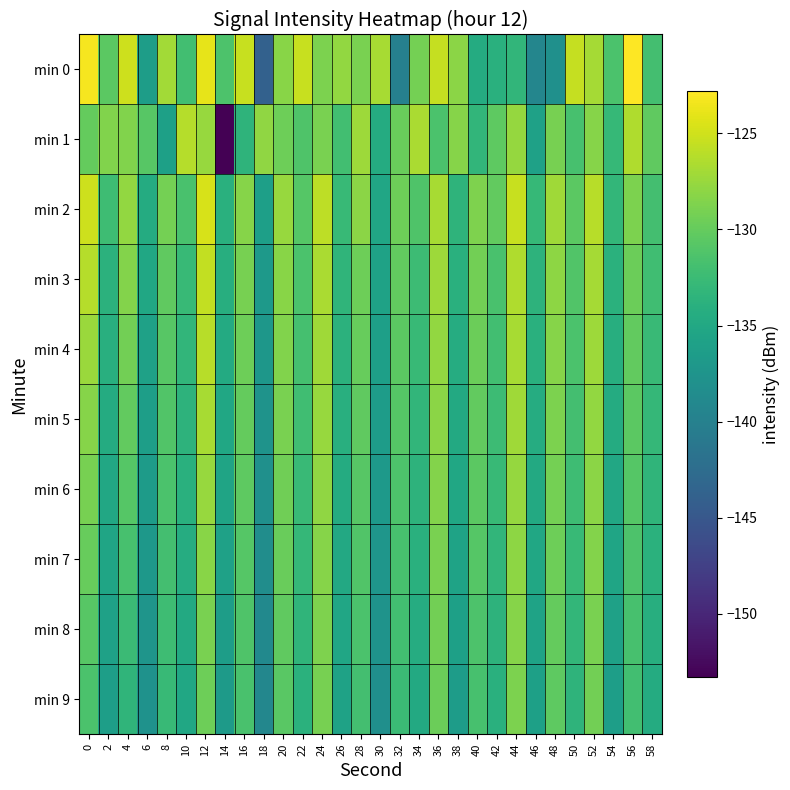

Reading left to right, transcribe all the data shown in this chart.

min 0: 0=-123.3	2=-130.4	4=-125.1	6=-136.3	8=-127.0	10=-132.0	12=-123.9	14=-131.4	16=-125.4	18=-143.9	20=-128.2	22=-125.4	24=-128.9	26=-127.8	28=-129.0	30=-126.7	32=-140.0	34=-129.1	36=-125.5	38=-128.1	40=-134.6	42=-134.0	44=-133.2	46=-139.4	48=-138.1	50=-125.5	52=-126.9	54=-131.4	56=-122.8	58=-131.9
min 1: 0=-130.1	2=-128.6	4=-128.6	6=-130.7	8=-136.0	10=-126.2	12=-127.5	14=-153.3	16=-133.4	18=-127.9	20=-129.5	22=-131.2	24=-128.9	26=-132.1	28=-127.3	30=-134.6	32=-129.8	34=-126.7	36=-131.5	38=-128.3	40=-133.2	42=-130.4	44=-127.6	46=-135.8	48=-129.1	50=-131.7	52=-128.4	54=-132.9	56=-126.5	58=-130.2
min 2: 0=-125.1	2=-132.3	4=-127.8	6=-134.5	8=-129.2	10=-131.6	12=-124.7	14=-133.9	16=-128.4	18=-136.1	20=-127.5	22=-130.8	24=-125.9	26=-132.7	28=-128.1	30=-135.3	32=-129.6	34=-131.2	36=-126.8	38=-133.5	40=-128.7	42=-130.1	44=-125.4	46=-132.9	48=-127.2	50=-130.5	52=-126.1	54=-133.1	56=-128.8	58=-131.9
min 3: 0=-126.2	2=-133.7	4=-128.5	6=-135.1	8=-130.3	10=-132.8	12=-125.6	14=-134.2	16=-129.1	18=-136.8	20=-128.2	22=-131.4	24=-126.7	26=-133.3	28=-129.5	30=-135.7	32=-130.1	34=-132.4	36=-127.3	38=-134.0	40=-129.3	42=-131.6	44=-126.4	46=-133.6	48=-128.0	50=-131.1	52=-126.9	54=-133.8	56=-129.7	58=-132.2
min 4: 0=-127.4	2=-134.1	4=-129.3	6=-135.8	8=-130.7	10=-133.2	12=-126.1	14=-134.7	16=-129.6	18=-137.2	20=-128.6	22=-131.8	24=-127.1	26=-133.7	28=-129.9	30=-136.1	32=-130.5	34=-132.8	36=-127.7	38=-134.4	40=-129.7	42=-132.0	44=-126.8	46=-134.0	48=-128.4	50=-131.5	52=-127.3	54=-134.2	56=-130.1	58=-132.6
min 5: 0=-128.3	2=-134.6	4=-130.1	6=-136.2	8=-131.1	10=-133.6	12=-126.8	14=-135.1	16=-130.0	18=-137.6	20=-129.0	22=-132.2	24=-127.5	26=-134.1	28=-130.3	30=-136.5	32=-130.9	34=-133.2	36=-128.1	38=-134.8	40=-130.1	42=-132.4	44=-127.2	46=-134.4	48=-128.8	50=-131.9	52=-127.7	54=-134.6	56=-130.5	58=-133.0
min 6: 0=-129.1	2=-135.0	4=-130.9	6=-136.6	8=-131.5	10=-134.0	12=-127.5	14=-135.5	16=-130.4	18=-138.0	20=-129.4	22=-132.6	24=-127.9	26=-134.5	28=-130.7	30=-136.9	32=-131.3	34=-133.6	36=-128.5	38=-135.2	40=-130.5	42=-132.8	44=-127.6	46=-134.8	48=-129.2	50=-132.3	52=-128.1	54=-135.0	56=-130.9	58=-133.4
min 7: 0=-129.9	2=-135.4	4=-131.7	6=-137.0	8=-131.9	10=-134.4	12=-128.2	14=-135.9	16=-130.8	18=-138.4	20=-129.8	22=-133.0	24=-128.3	26=-134.9	28=-131.1	30=-137.3	32=-131.7	34=-134.0	36=-128.9	38=-135.6	40=-130.9	42=-133.2	44=-128.0	46=-135.2	48=-129.6	50=-132.7	52=-128.5	54=-135.4	56=-131.3	58=-133.8
min 8: 0=-130.7	2=-135.8	4=-132.5	6=-137.4	8=-132.3	10=-134.8	12=-128.9	14=-136.3	16=-131.2	18=-138.8	20=-130.2	22=-133.4	24=-128.7	26=-135.3	28=-131.5	30=-137.7	32=-132.1	34=-134.4	36=-129.3	38=-136.0	40=-131.3	42=-133.6	44=-128.4	46=-135.6	48=-130.0	50=-133.1	52=-128.9	54=-135.8	56=-131.7	58=-134.2
min 9: 0=-131.5	2=-136.2	4=-133.3	6=-137.8	8=-132.7	10=-135.2	12=-129.6	14=-136.7	16=-131.6	18=-139.2	20=-130.6	22=-133.8	24=-129.1	26=-135.7	28=-131.9	30=-138.1	32=-132.5	34=-134.8	36=-129.7	38=-136.4	40=-131.7	42=-134.0	44=-128.8	46=-136.0	48=-130.4	50=-133.5	52=-129.3	54=-136.2	56=-132.1	58=-134.6